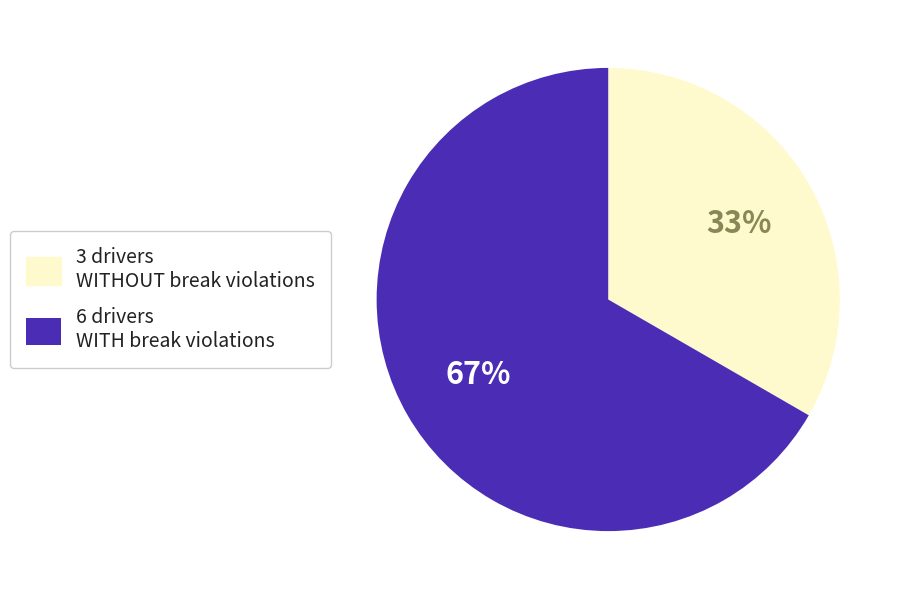

Is the sum of 6 drivers WITH break violations and 3 drivers WITHOUT break violations greater than half?

Yes